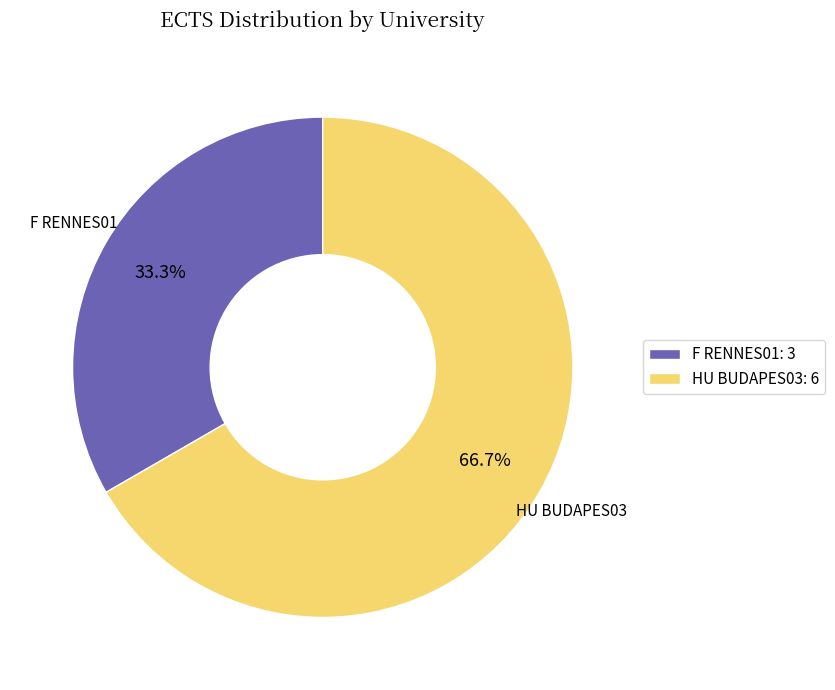

Count the number of slices in the pie.

2